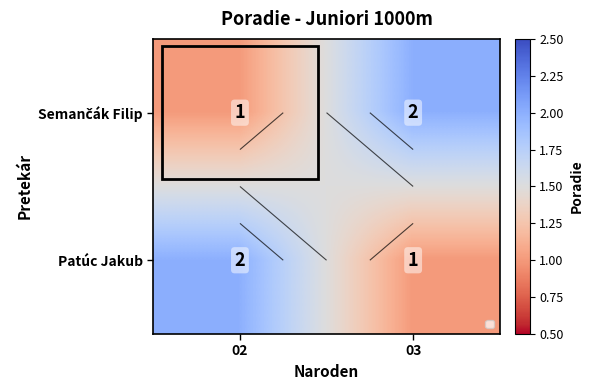

The Semančák Filip series shows 3 at 03. True or false?

False